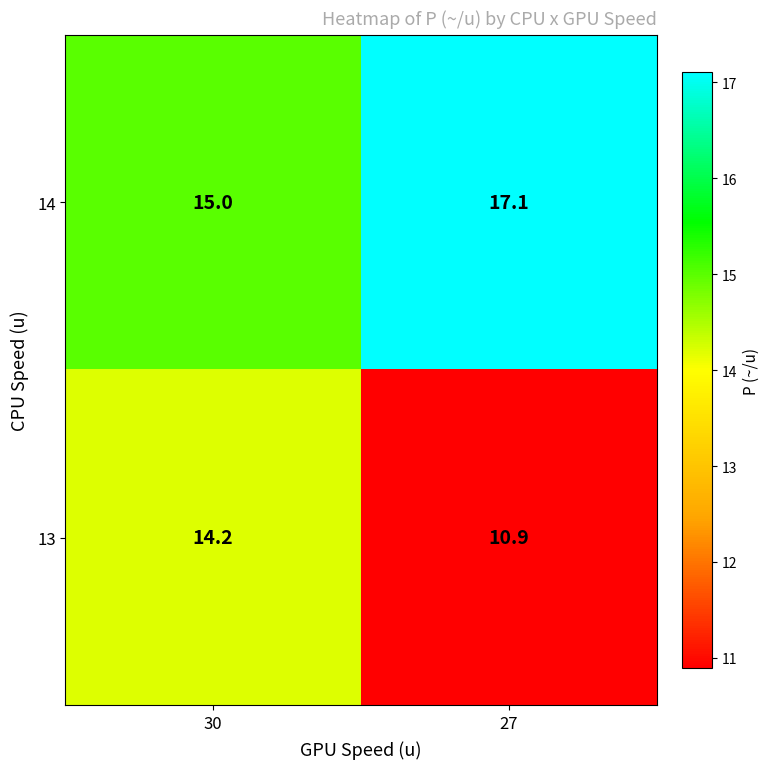

Rank the categories by 14 value from lowest to highest.

30, 27